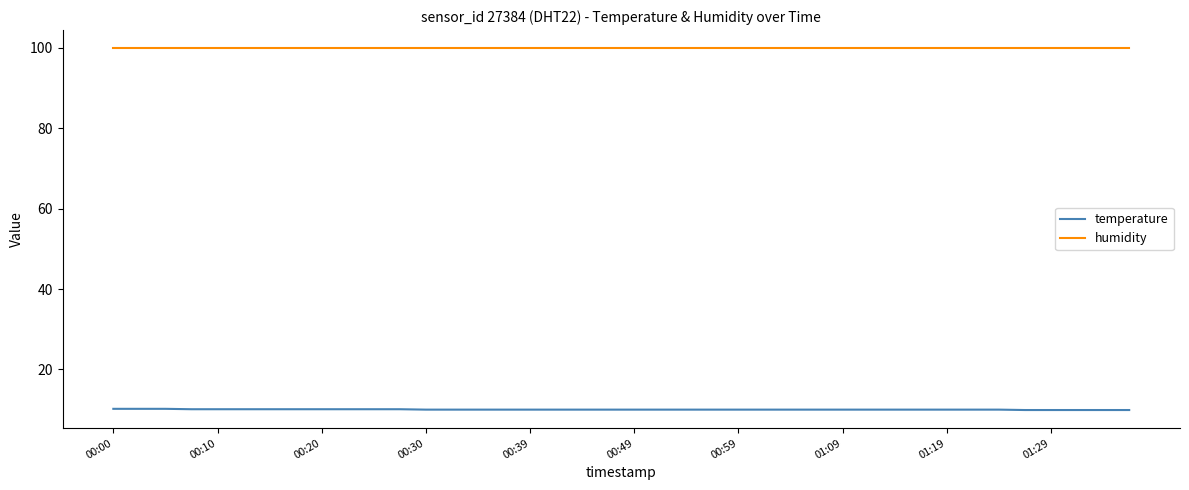

True or false: temperature and humidity cross at least once.

False